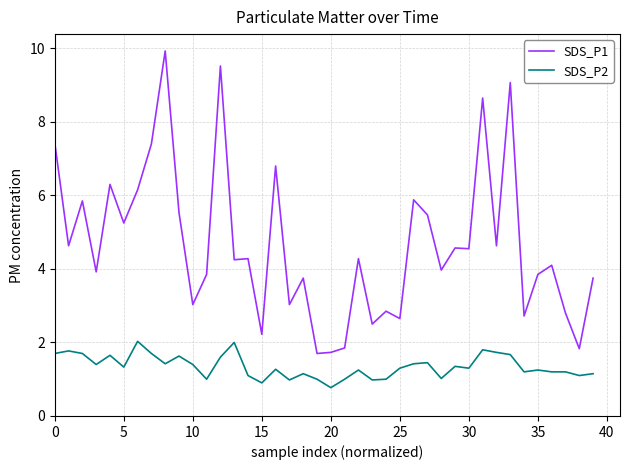

Which series has the largest total across all categories?

SDS_P1